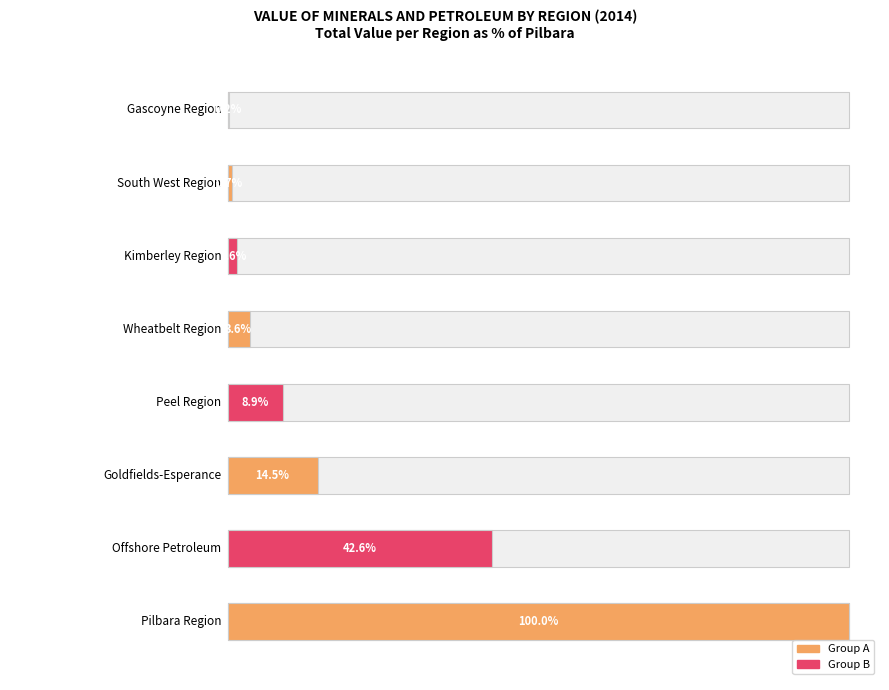

What is the label of the 6th bar from the left?

Kimberley Region